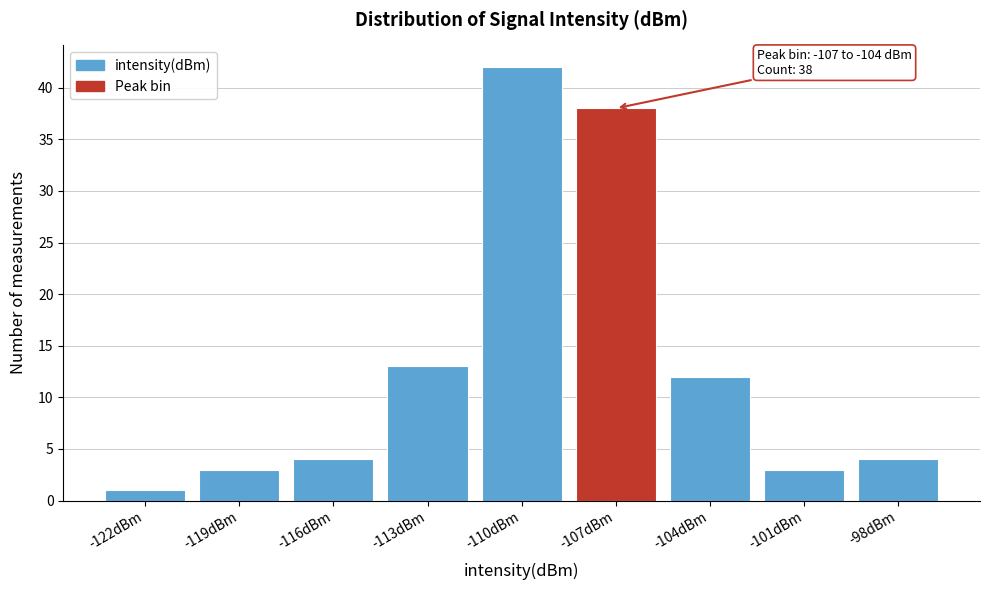

Reading right to left, extract all data points from this chart.

-98dBm=4	-101dBm=3	-104dBm=12	-107dBm=38	-110dBm=42	-113dBm=13	-116dBm=4	-119dBm=3	-122dBm=1